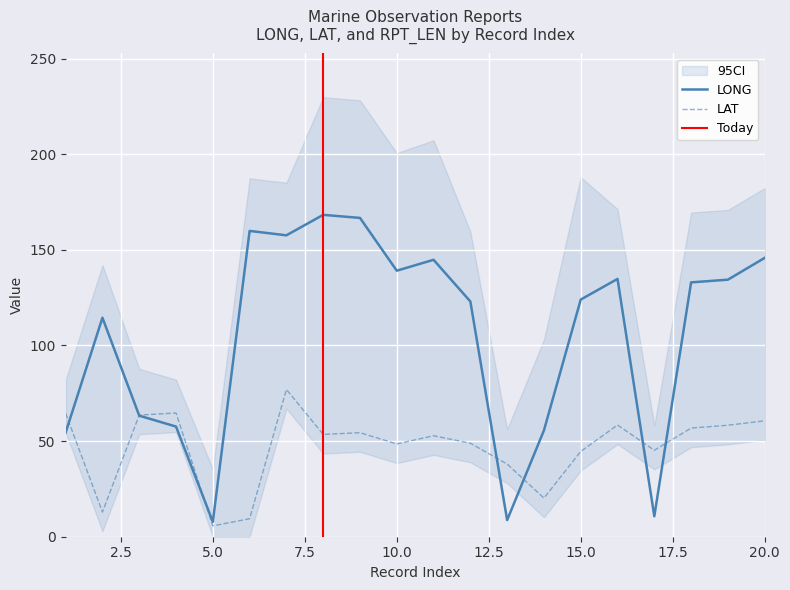

What is the difference between the highest and lowest values at 17?

34.5